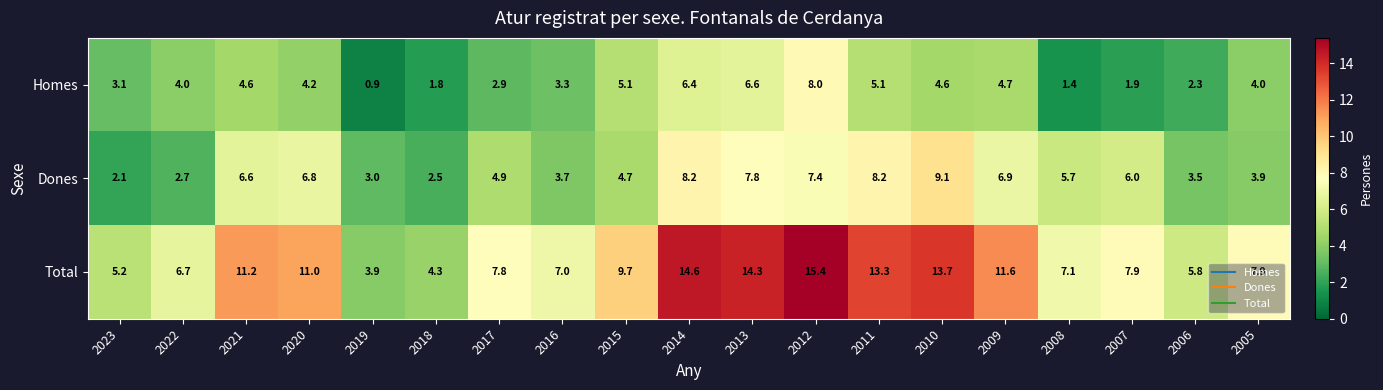

True or false: Total has a value of 9.9 at 2006.

False